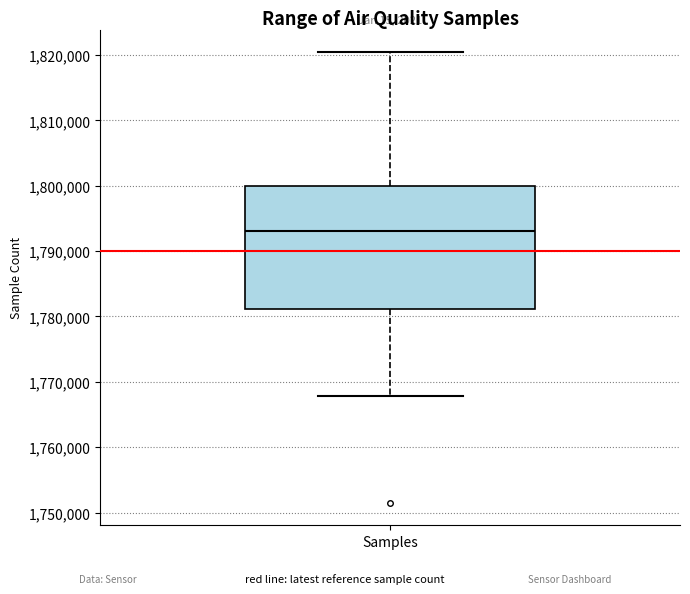

Read this box plot against the y-axis: the position of the median line, the range covered by the box, and the ends of both whiskers. The values are not printed on the chart, so give them approximately, as read against the axis.

median 1793000, box 1781000 to 1800000, whiskers 1768000 to 1820000